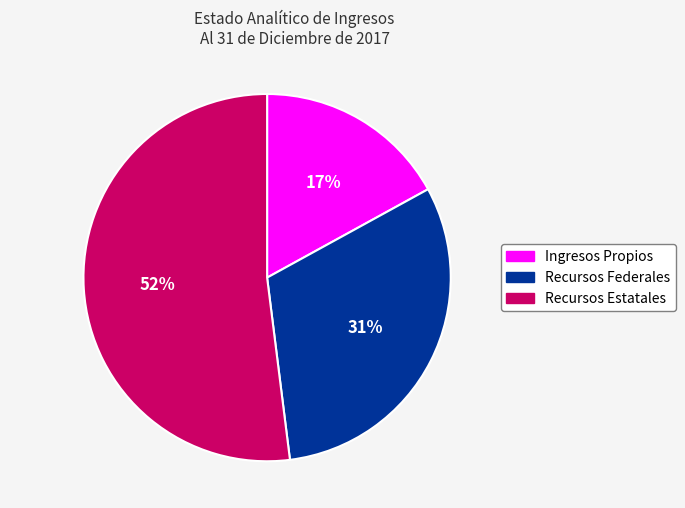

To the nearest percent, what portion does Recursos Federales represent?

31%